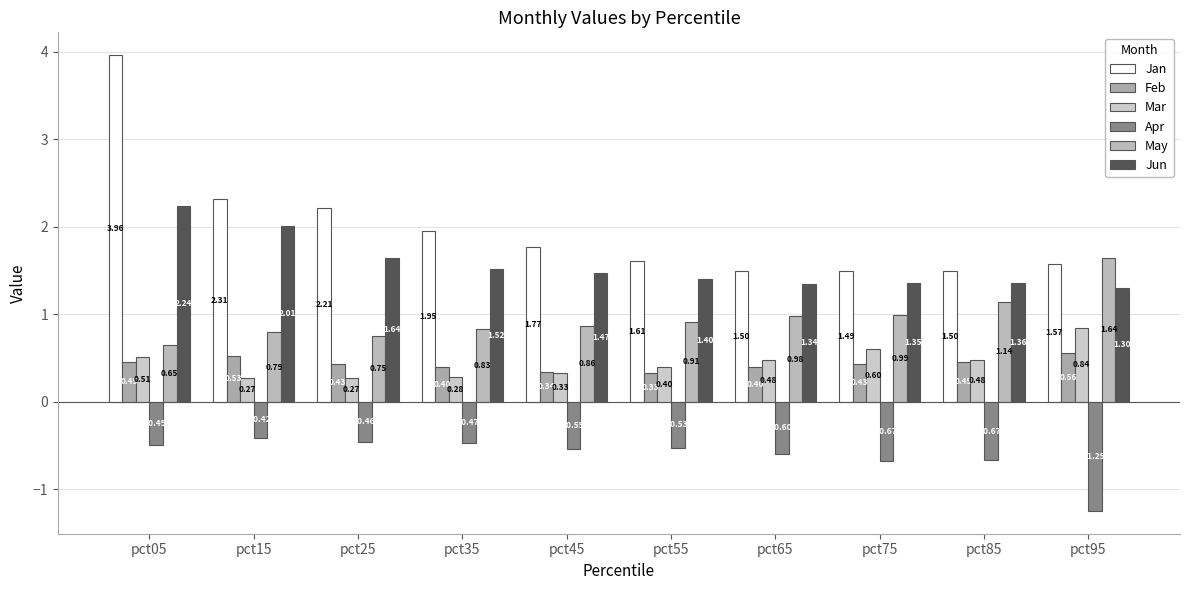

How many bars are there in each group?

6